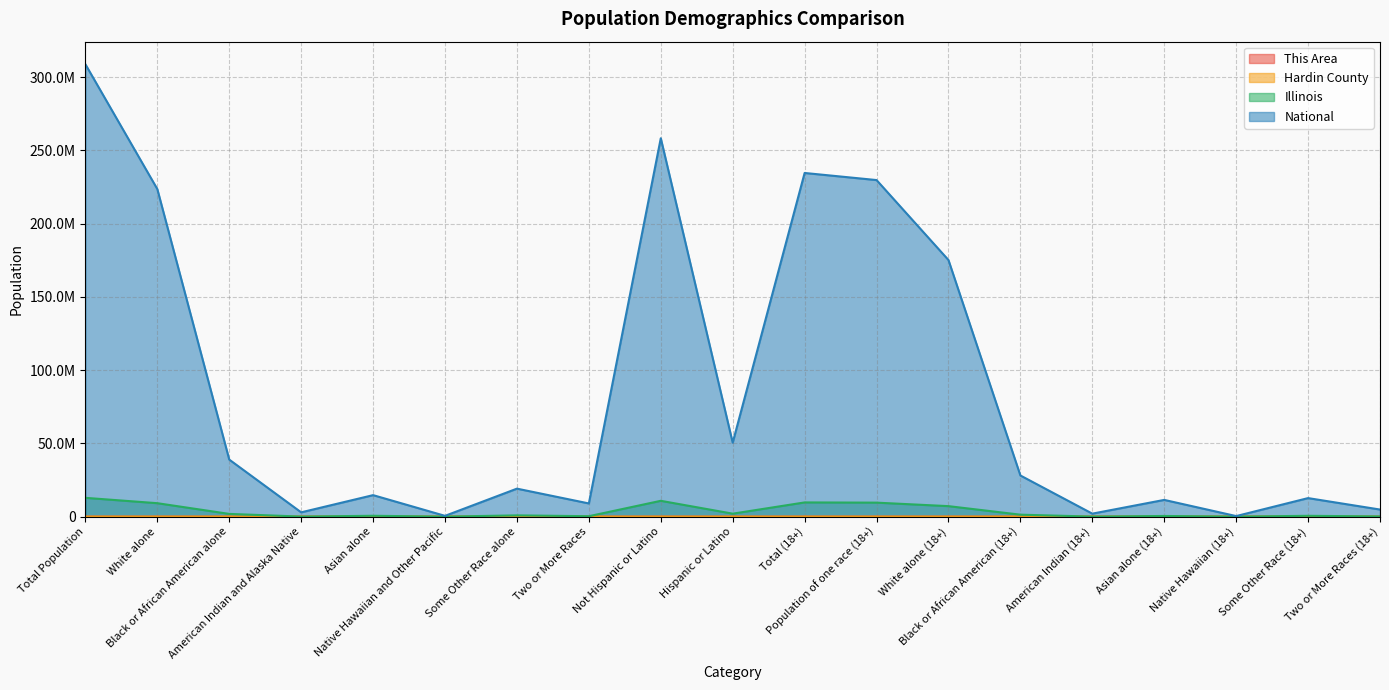

Between Native Hawaiian (18+) and Two or More Races, which is larger?

Two or More Races